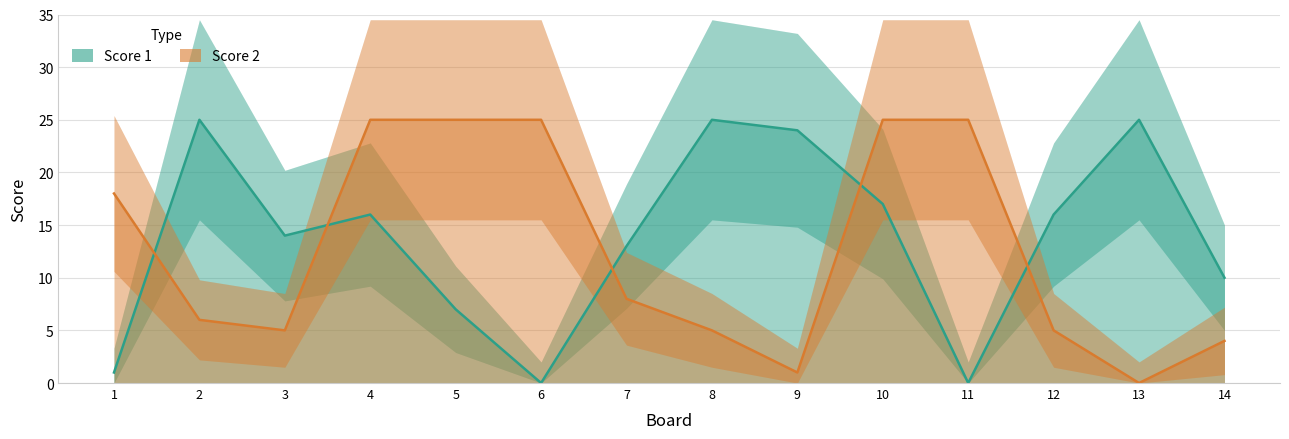

What is the sum of all Score 1 values?

193